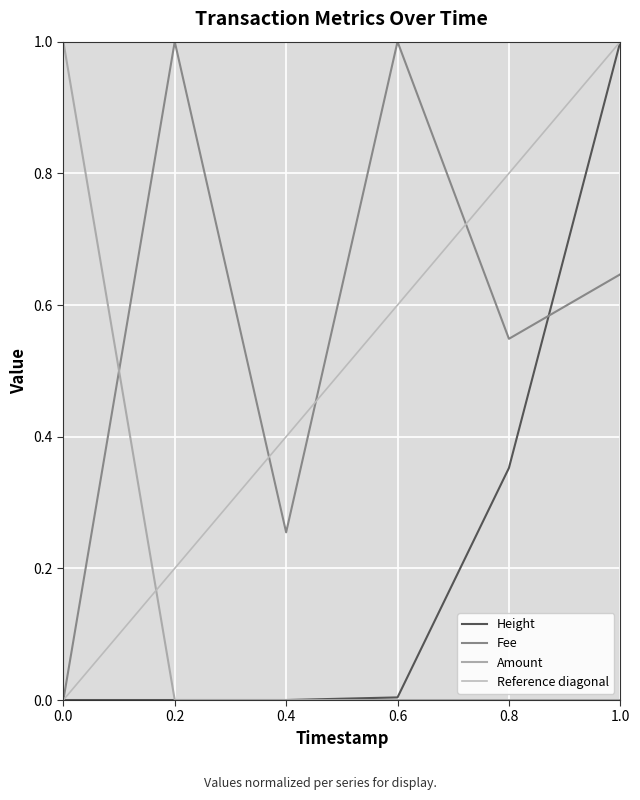

True or false: Fee has a value of 0.9 at 1.0.

False